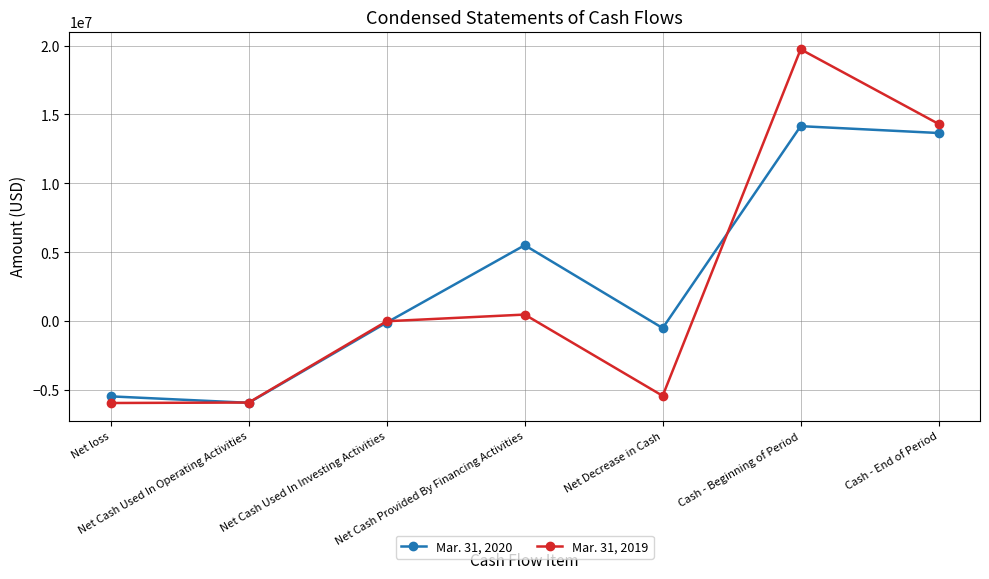

What is the value of the Mar. 31, 2020 point at the 1st from the left?

-5450910